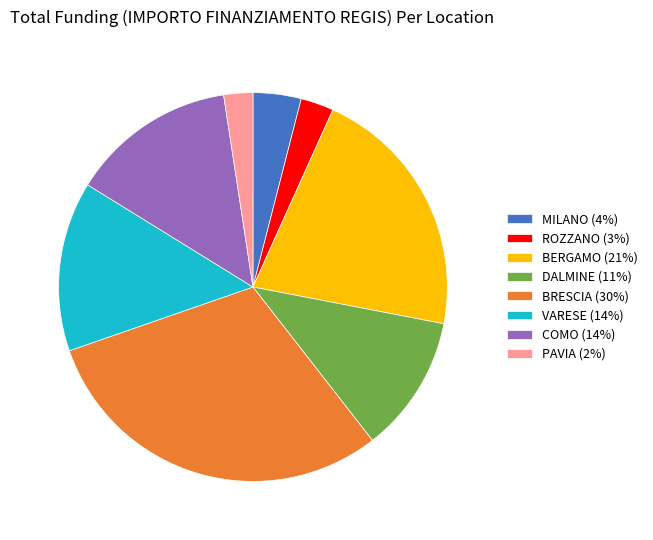

Does any single category account for the majority?

No